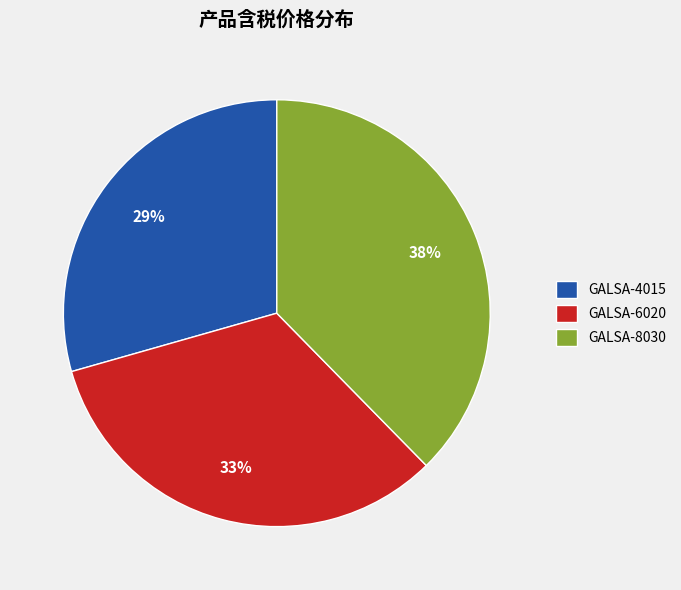

How many slices are in this pie chart?

3